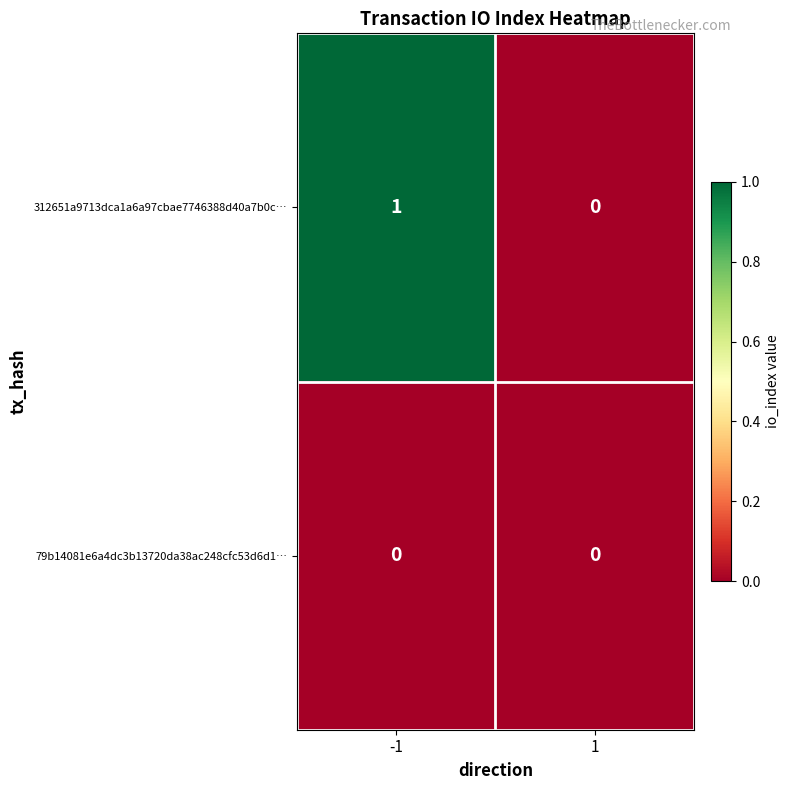

The 312651a9713dca1a6a97cbae7746388d40a7b0c… series shows -1 at 1. True or false?

False